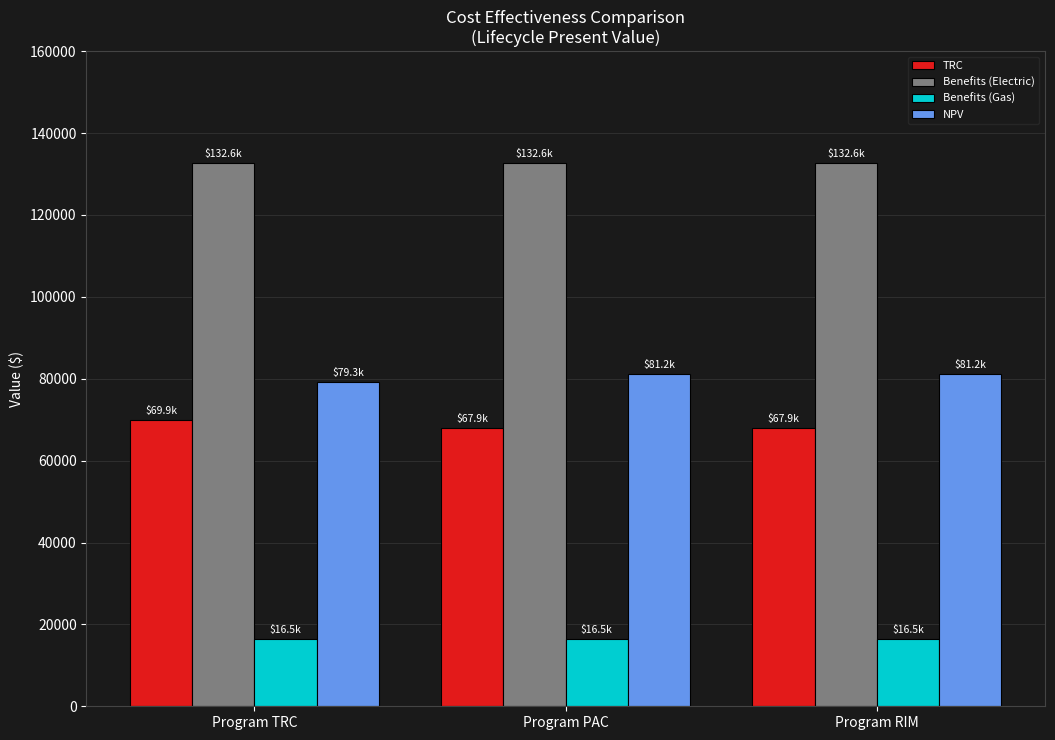

What position from the left is Program TRC?

1